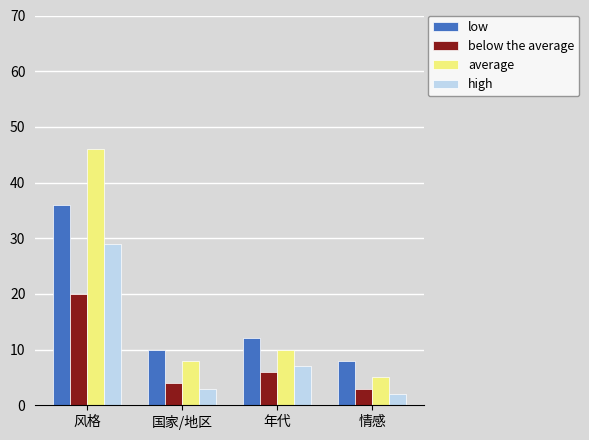

Reading right to left, extract all data points from this chart.

low: 情感=8	年代=12	国家/地区=10	风格=36
below the average: 情感=3	年代=6	国家/地区=4	风格=20
average: 情感=5	年代=10	国家/地区=8	风格=46
high: 情感=2	年代=7	国家/地区=3	风格=29